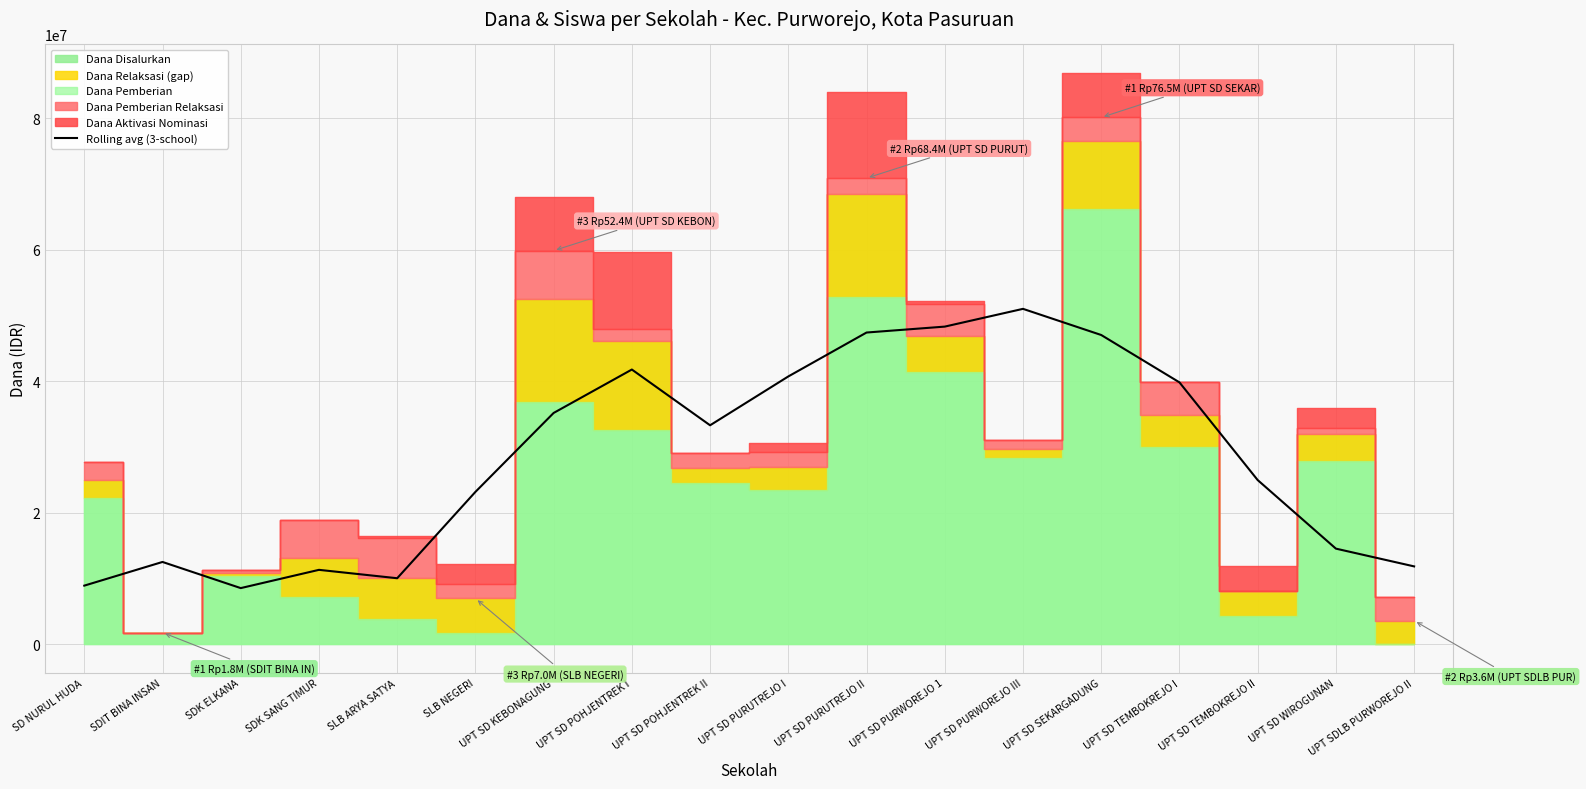

What is the minimum value for Rolling avg (3-school)?

8550000